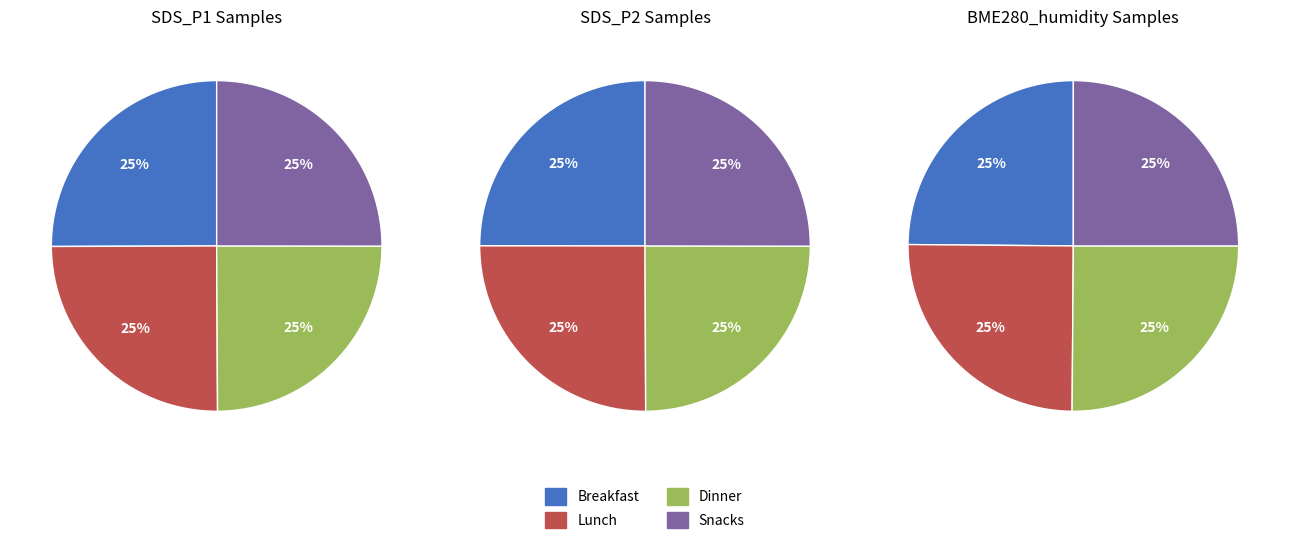

The SDS_P2 slice represents 11% of the pie. True or false?

False